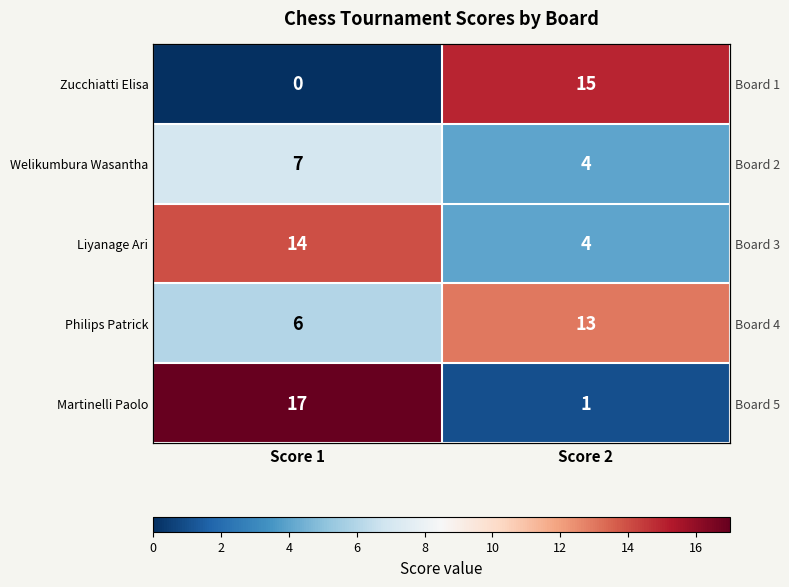

Is it true that Liyanage Ari equals 14 at Score 1?

True